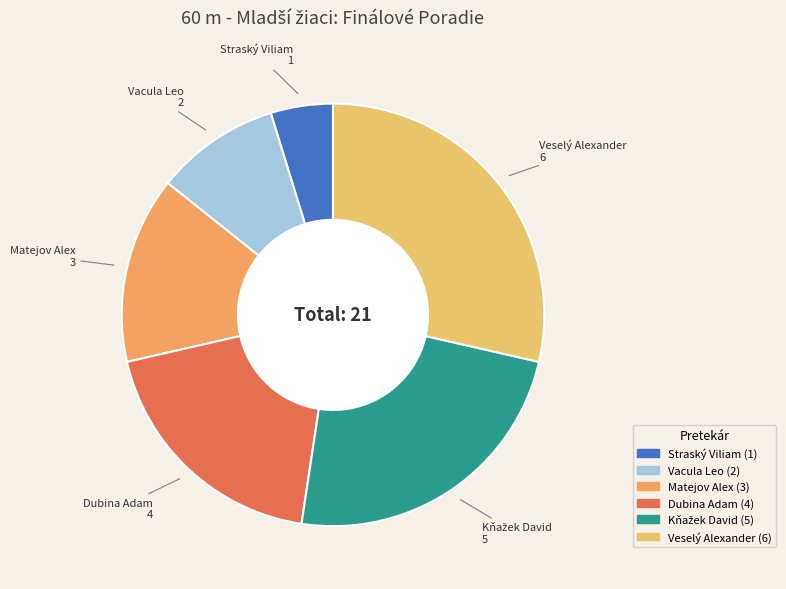

How many slices are in this pie chart?

6